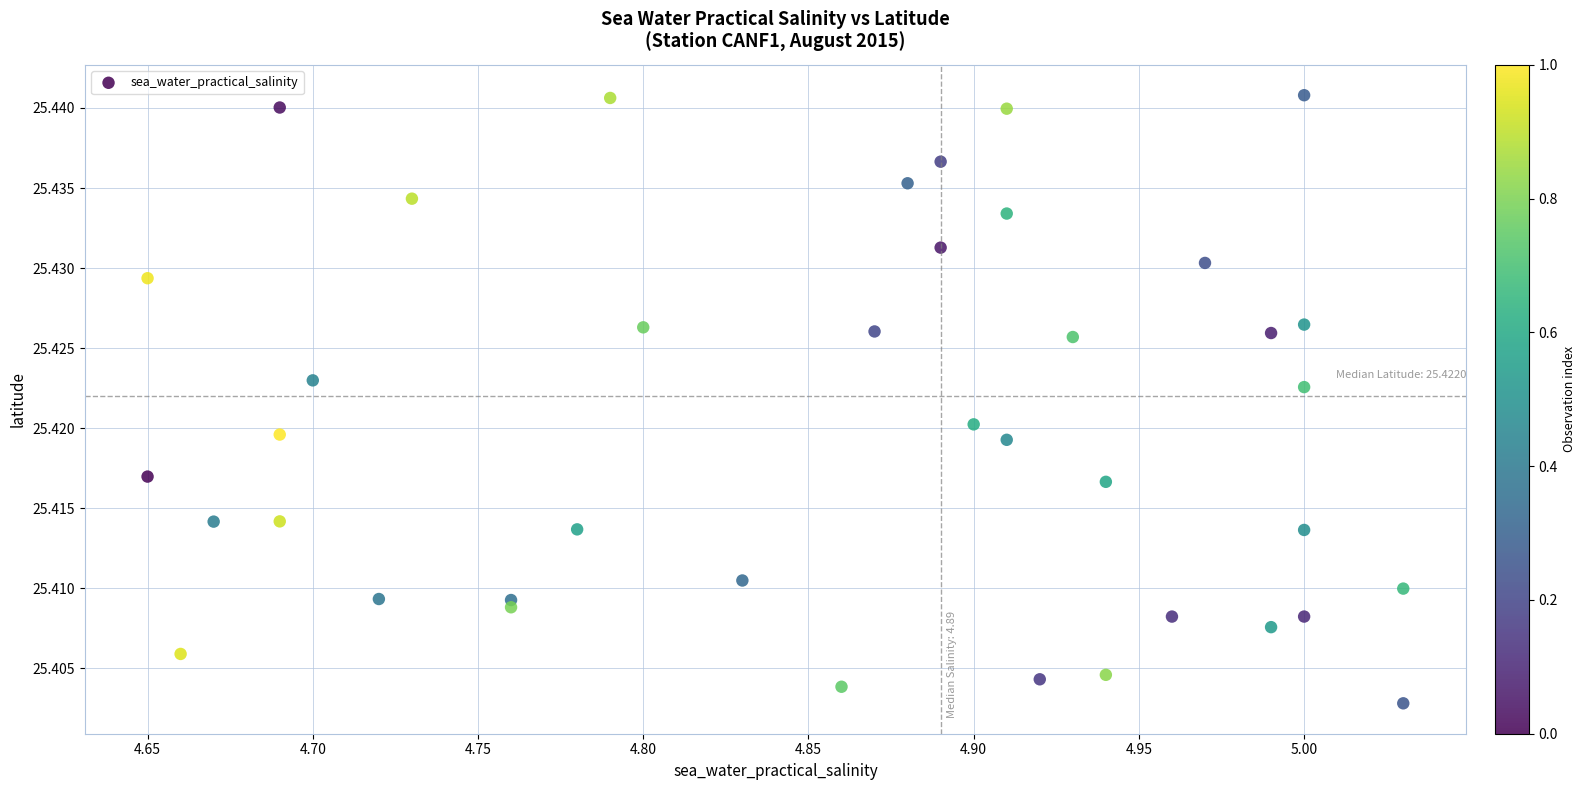

Count the number of points in this scatter plot.

40